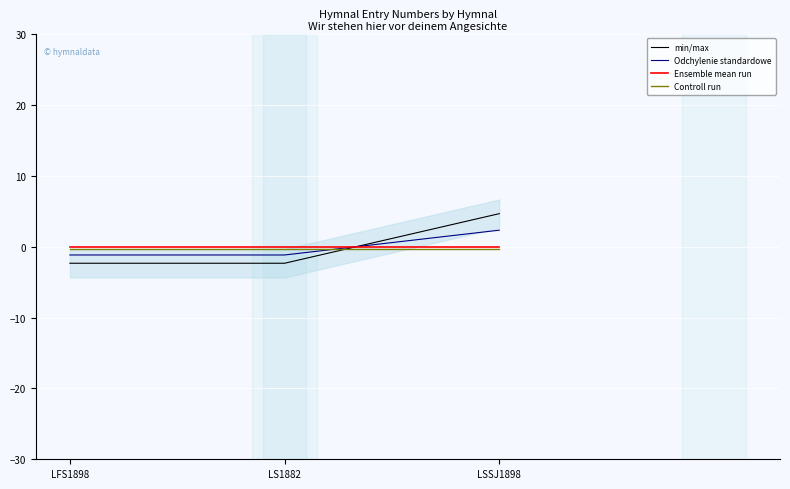

At which label does Controll run reach its minimum?

LFS1898